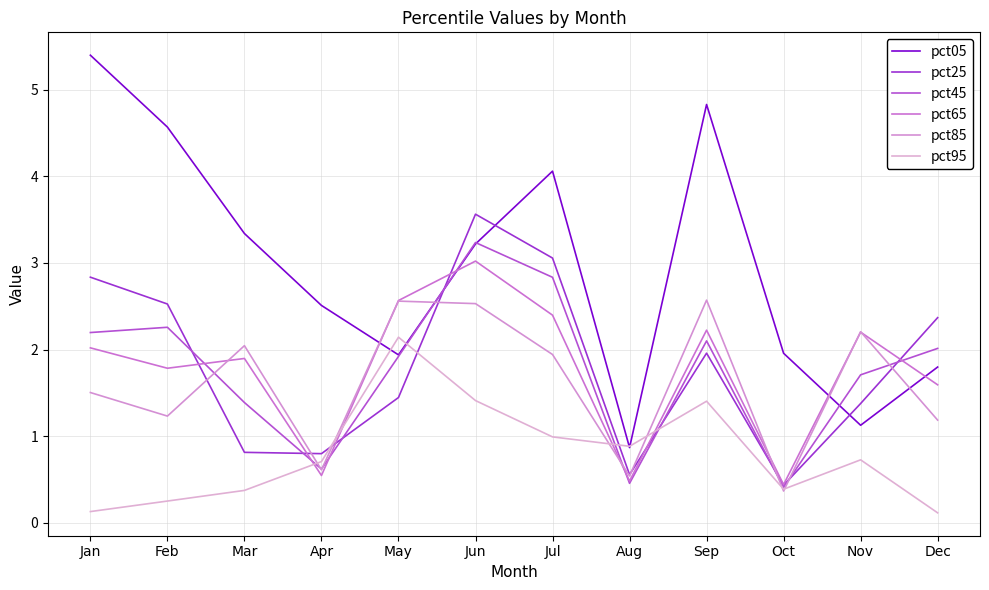

Does the chart display data point markers on the line(s)?

No